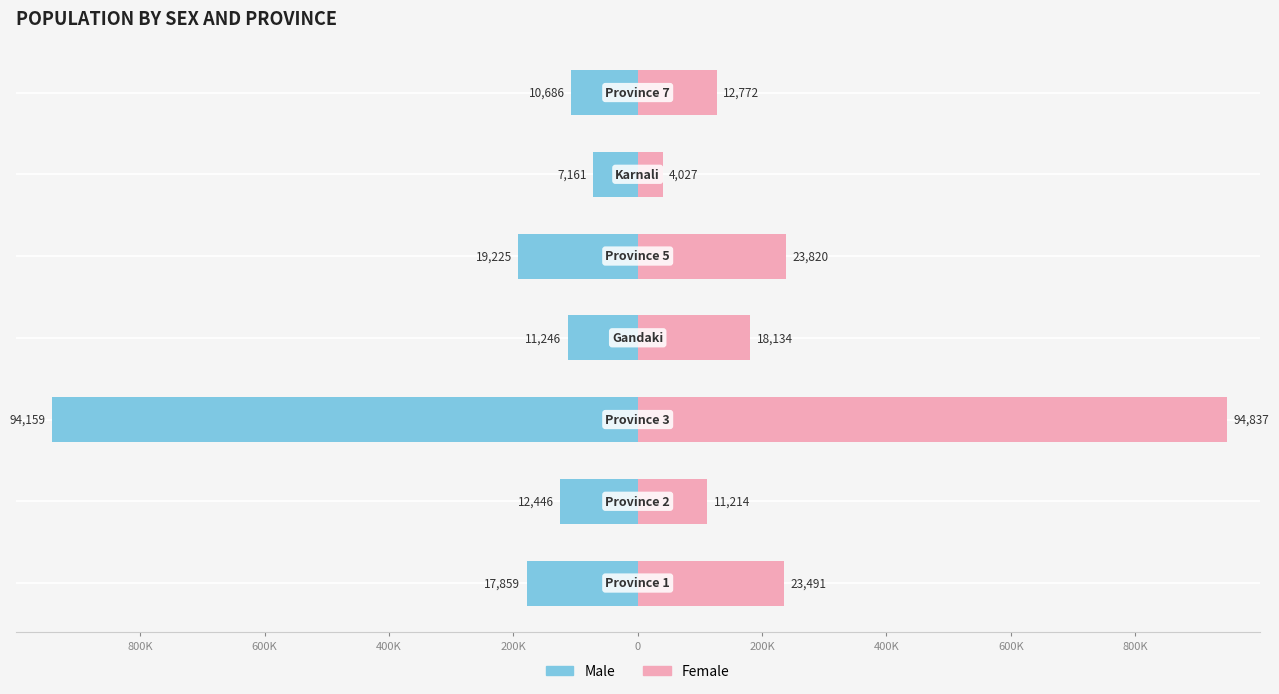

How many bars are there in total?

14